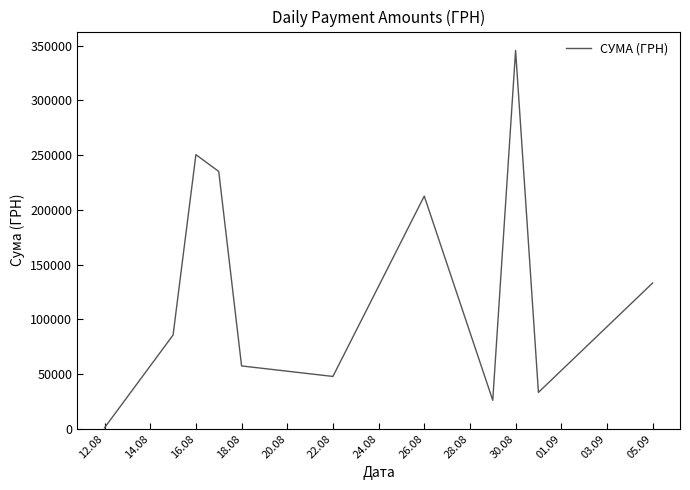

What is the difference between the maximum and minimum values?

344689.0